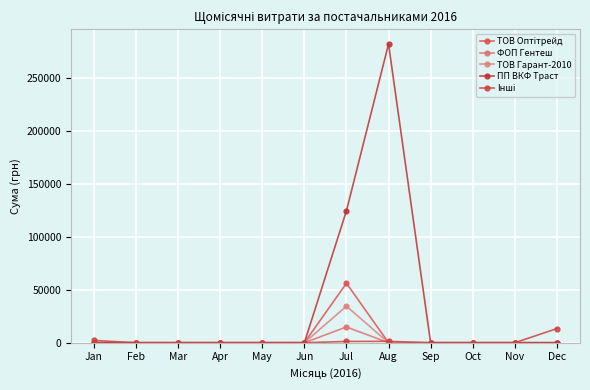

Does the chart display data point markers on the line(s)?

Yes